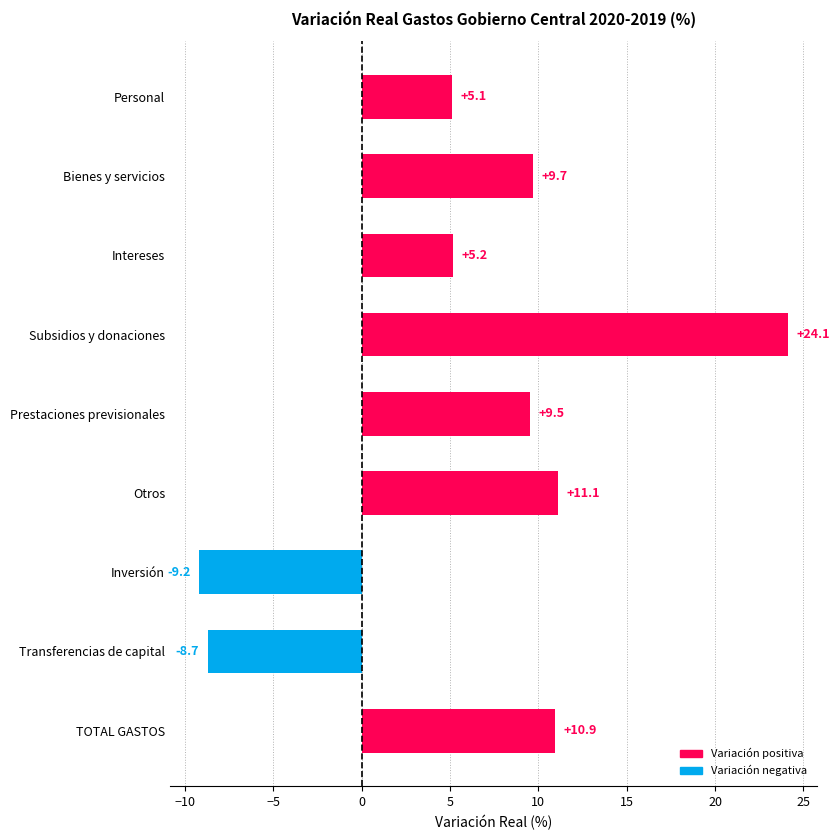

Reading bottom to top, extract all data points from this chart.

10.9	-8.7	-9.2	11.1	9.5	24.1	5.2	9.7	5.1